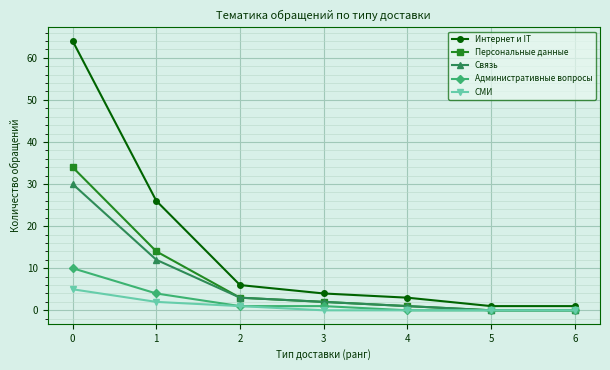

Reading left to right, transcribe all the data shown in this chart.

Интернет и IT: 64	26	6	4	3	1	1
Персональные данные: 34	14	3	2	1	0	0
Связь: 30	12	3	2	1	0	0
Административные вопросы: 10	4	1	1	0	0	0
СМИ: 5	2	1	0	0	0	0